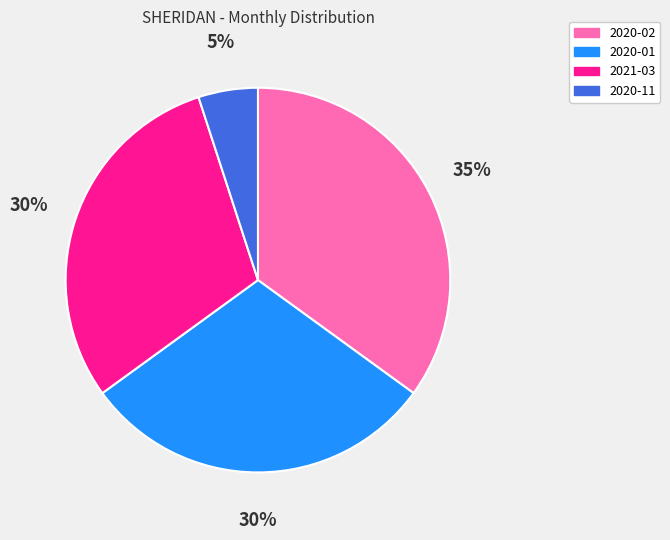

Is 2021-03 the majority of the pie?

No